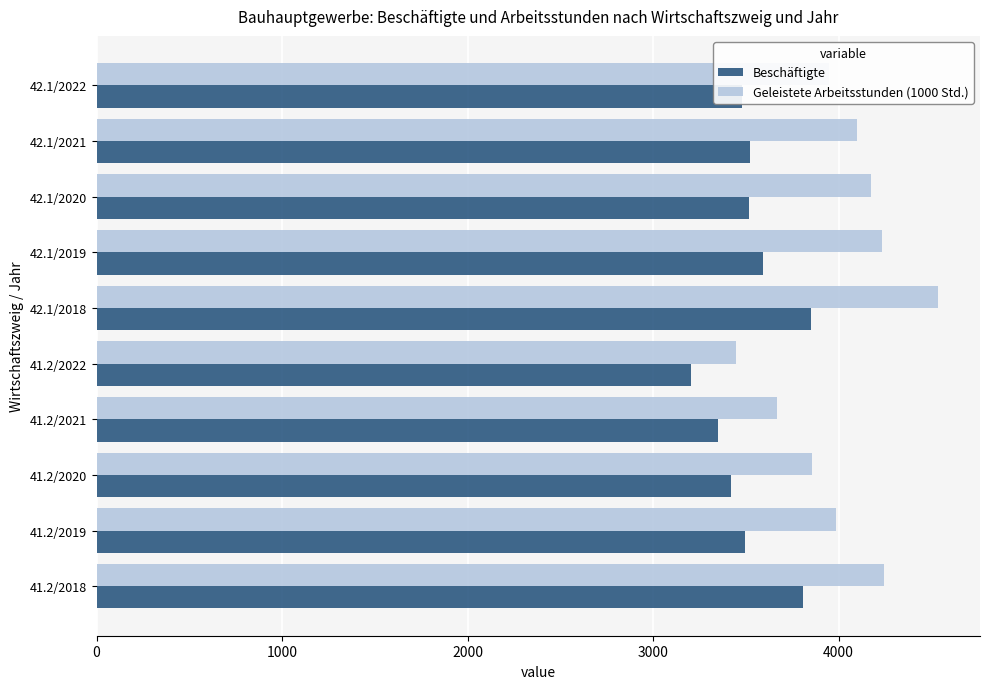

What is the difference between the highest and lowest values at 41.2/2020?

434.6